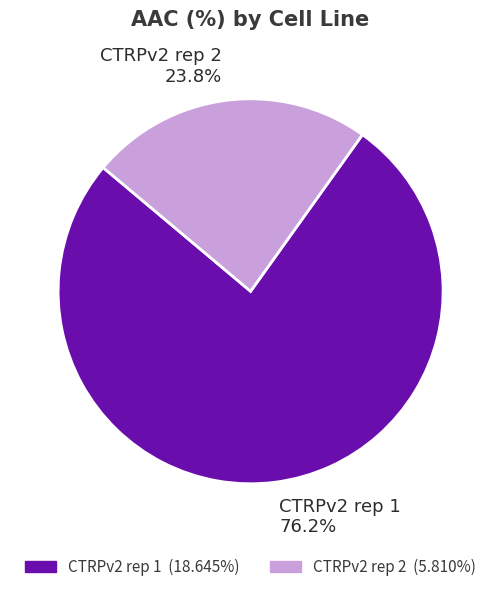

Which slice is the largest?

CTRPv2 rep 1